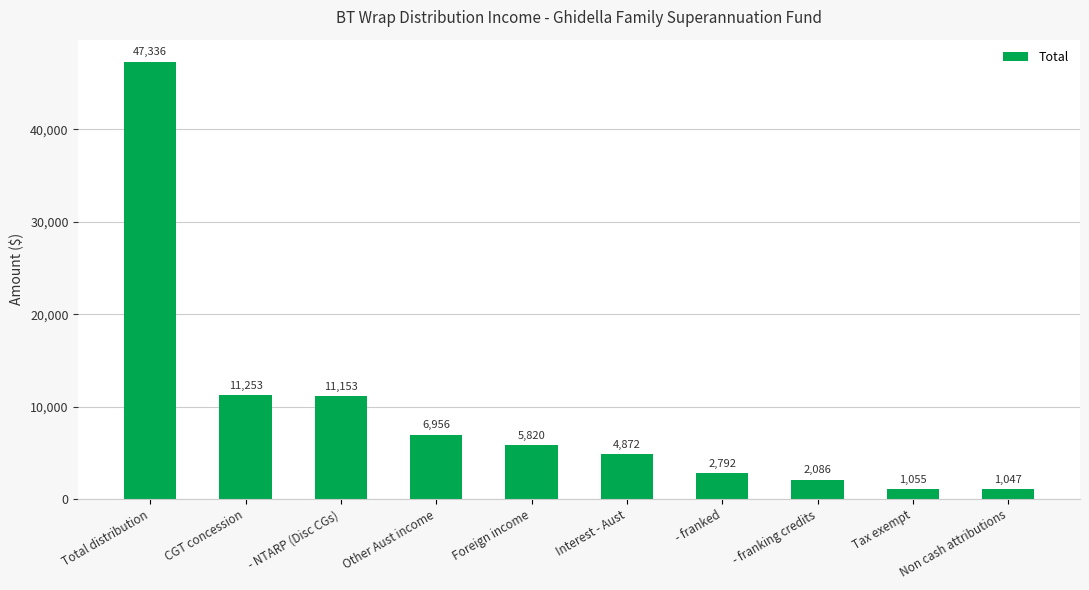

Is it true that the value at Interest - Aust is 4871.9?

True